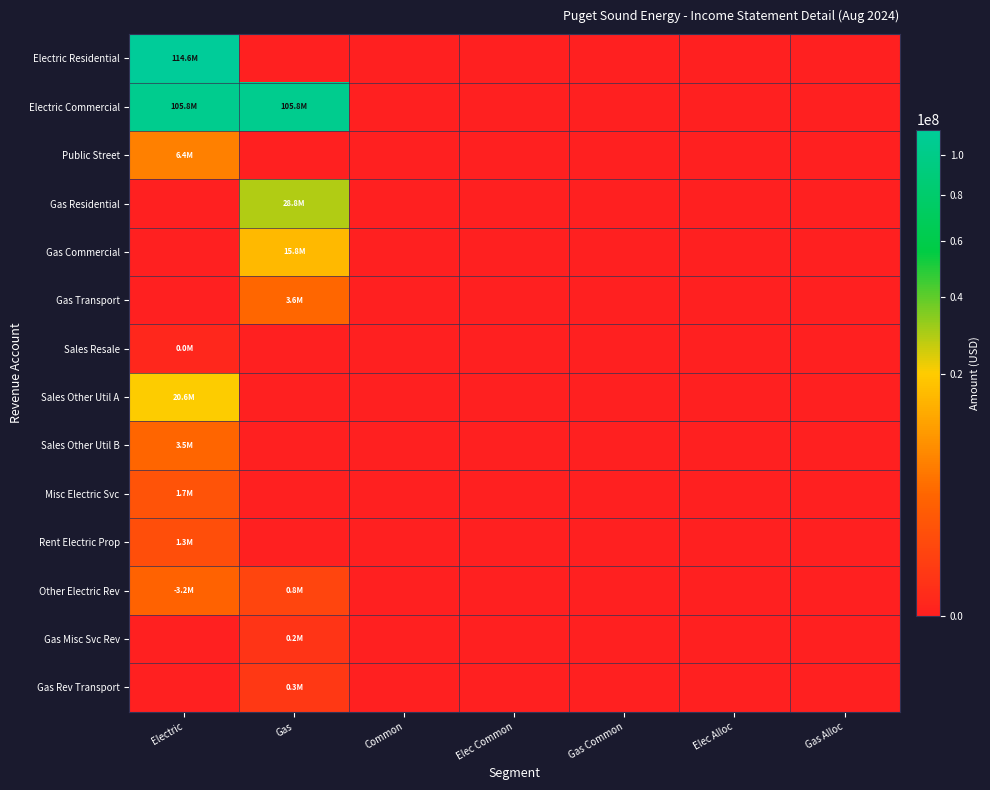

Reading left to right, transcribe all the data shown in this chart.

Electric Residential: Electric=114595705.6	Gas=0.0	Common=0.0	Elec Common=0.0	Gas Common=0.0	Elec Alloc=0.0	Gas Alloc=0.0
Electric Commercial: Electric=105770185.0	Gas=105772969.0	Common=0.0	Elec Common=0.0	Gas Common=0.0	Elec Alloc=0.0	Gas Alloc=0.0
Public Street: Electric=6430393.1	Gas=0.0	Common=0.0	Elec Common=0.0	Gas Common=0.0	Elec Alloc=0.0	Gas Alloc=0.0
Gas Residential: Electric=0.0	Gas=28788991.7	Common=0.0	Elec Common=0.0	Gas Common=0.0	Elec Alloc=0.0	Gas Alloc=0.0
Gas Commercial: Electric=0.0	Gas=15844342.4	Common=0.0	Elec Common=0.0	Gas Common=0.0	Elec Alloc=0.0	Gas Alloc=0.0
Gas Transport: Electric=0.0	Gas=3600525.1	Common=0.0	Elec Common=0.0	Gas Common=0.0	Elec Alloc=0.0	Gas Alloc=0.0
Sales Resale: Electric=17013.2	Gas=0.0	Common=0.0	Elec Common=0.0	Gas Common=0.0	Elec Alloc=0.0	Gas Alloc=0.0
Sales Other Util A: Electric=20555517.3	Gas=0.0	Common=0.0	Elec Common=0.0	Gas Common=0.0	Elec Alloc=0.0	Gas Alloc=0.0
Sales Other Util B: Electric=3486594.1	Gas=0.0	Common=0.0	Elec Common=0.0	Gas Common=0.0	Elec Alloc=0.0	Gas Alloc=0.0
Misc Electric Svc: Electric=1741575.0	Gas=0.0	Common=0.0	Elec Common=0.0	Gas Common=0.0	Elec Alloc=0.0	Gas Alloc=0.0
Rent Electric Prop: Electric=1297520.7	Gas=0.0	Common=0.0	Elec Common=0.0	Gas Common=0.0	Elec Alloc=0.0	Gas Alloc=0.0
Other Electric Rev: Electric=3217838.7	Gas=786949.3	Common=0.0	Elec Common=0.0	Gas Common=0.0	Elec Alloc=0.0	Gas Alloc=0.0
Gas Misc Svc Rev: Electric=0.0	Gas=180977.5	Common=0.0	Elec Common=0.0	Gas Common=0.0	Elec Alloc=0.0	Gas Alloc=0.0
Gas Rev Transport: Electric=0.0	Gas=264692.0	Common=0.0	Elec Common=0.0	Gas Common=0.0	Elec Alloc=0.0	Gas Alloc=0.0